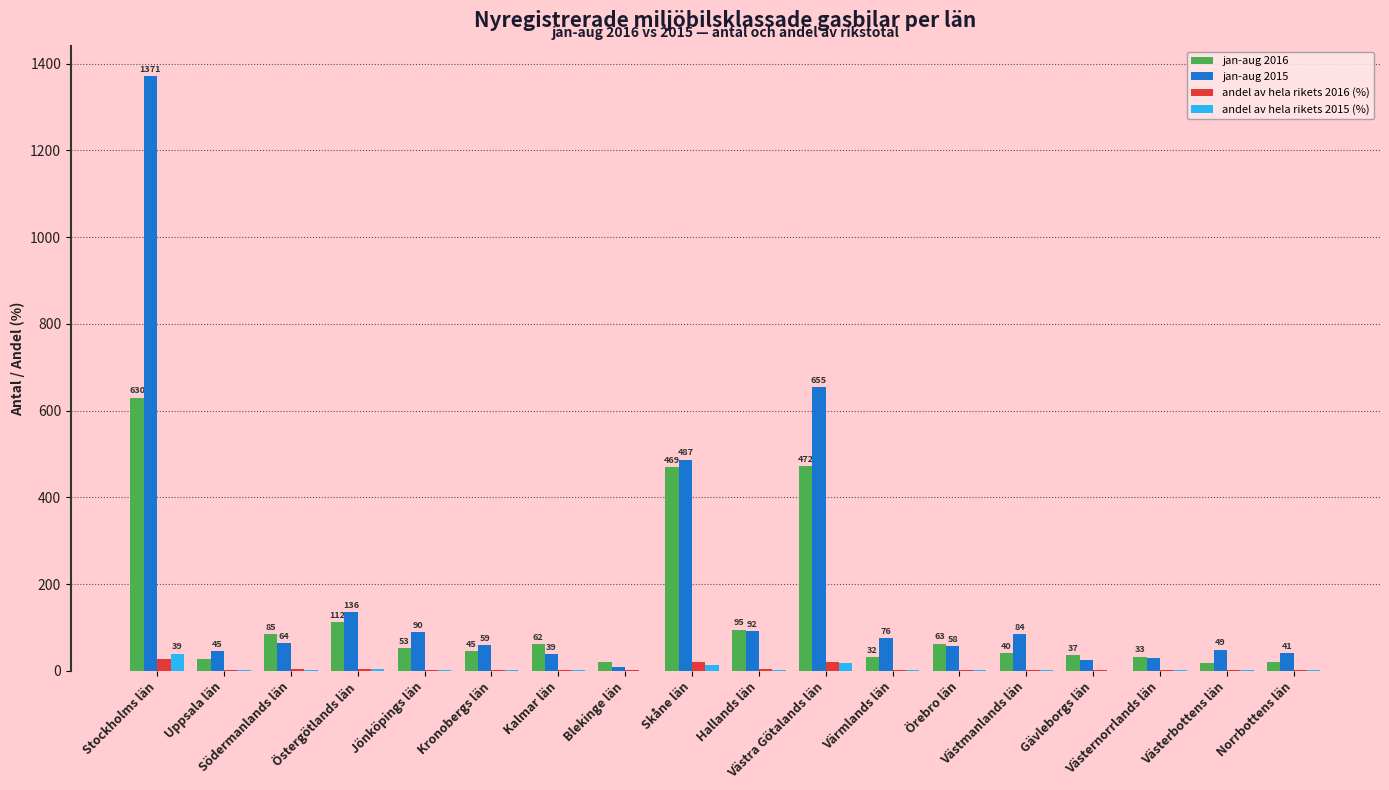

The value of jan-aug 2015 at Jönköpings län is 90.0. True or false?

True